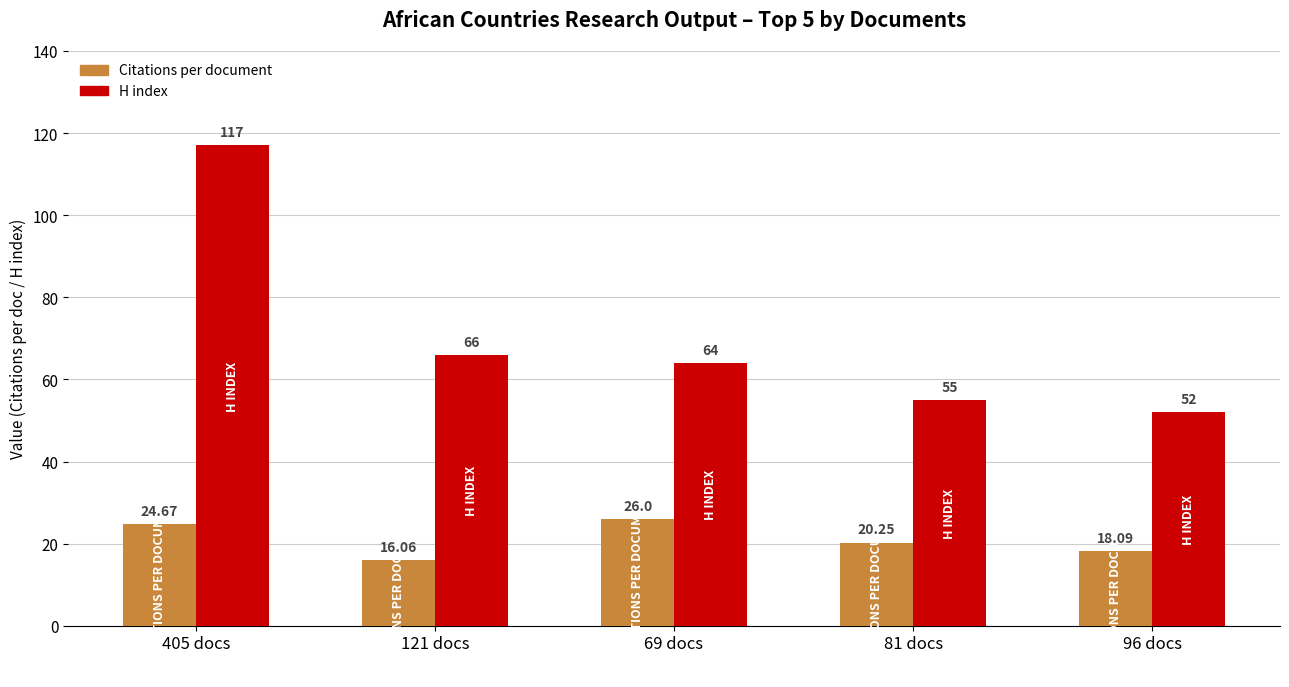

List the series in order of their overall mean, highest first.

H index, Citations per document